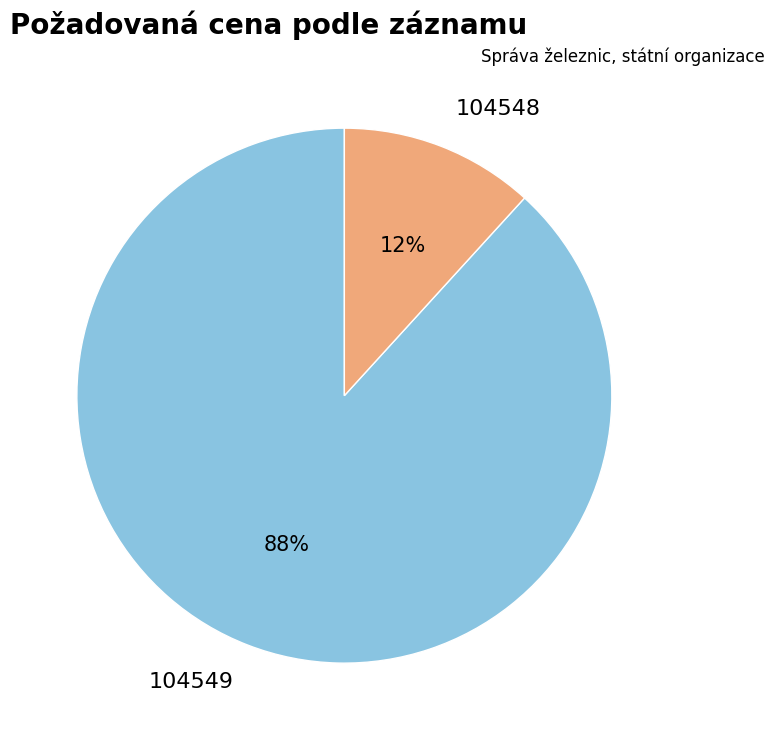

To the nearest percent, what is the average slice percentage?

50%